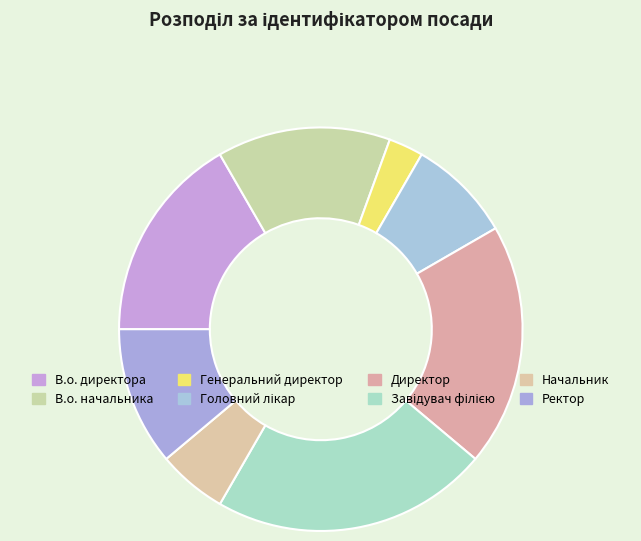

Approximately how many times larger is the value at В.о. начальника compared to В.о. директора?

0.8